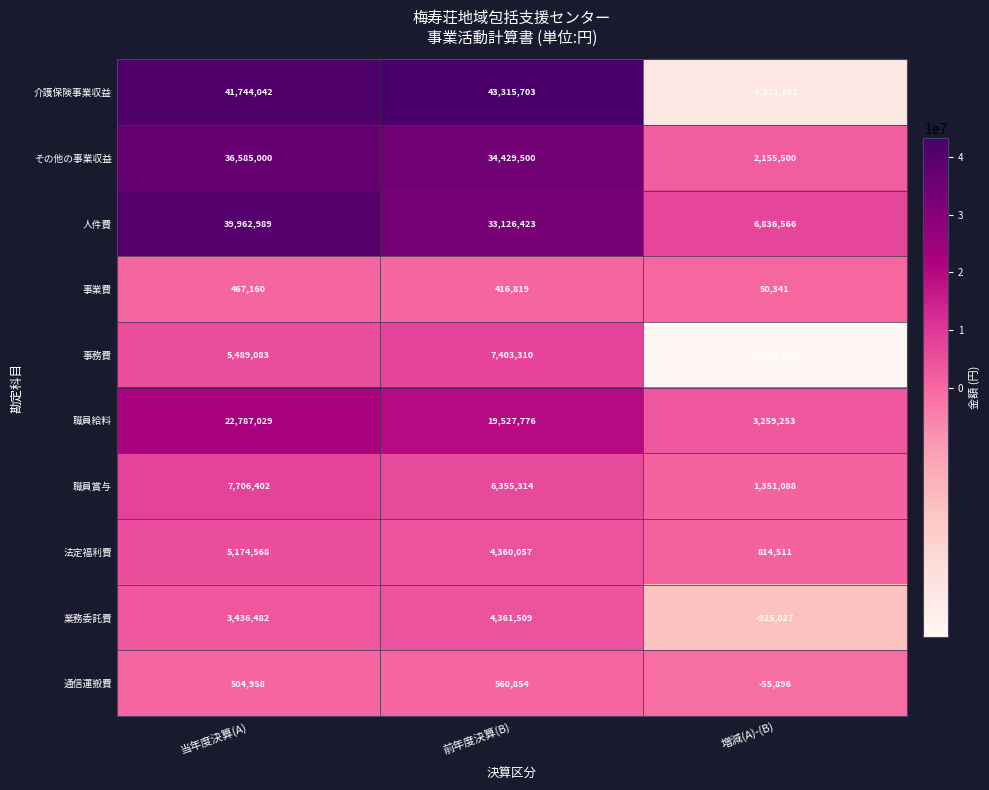

How many categories are shown in the chart?

3